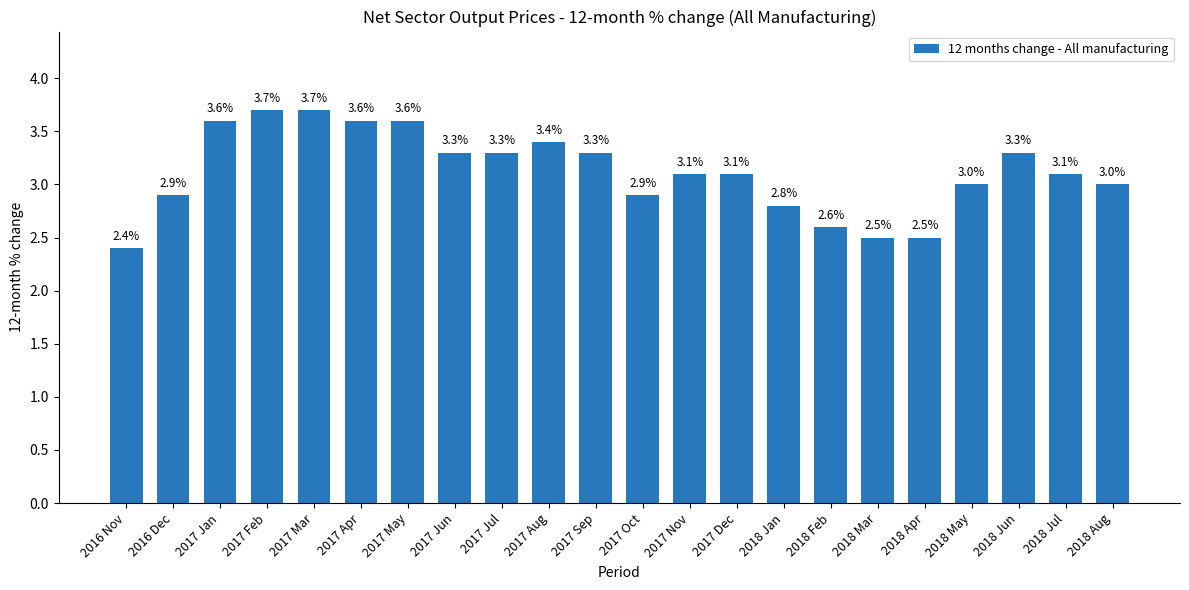

Does the chart contain any negative values?

No